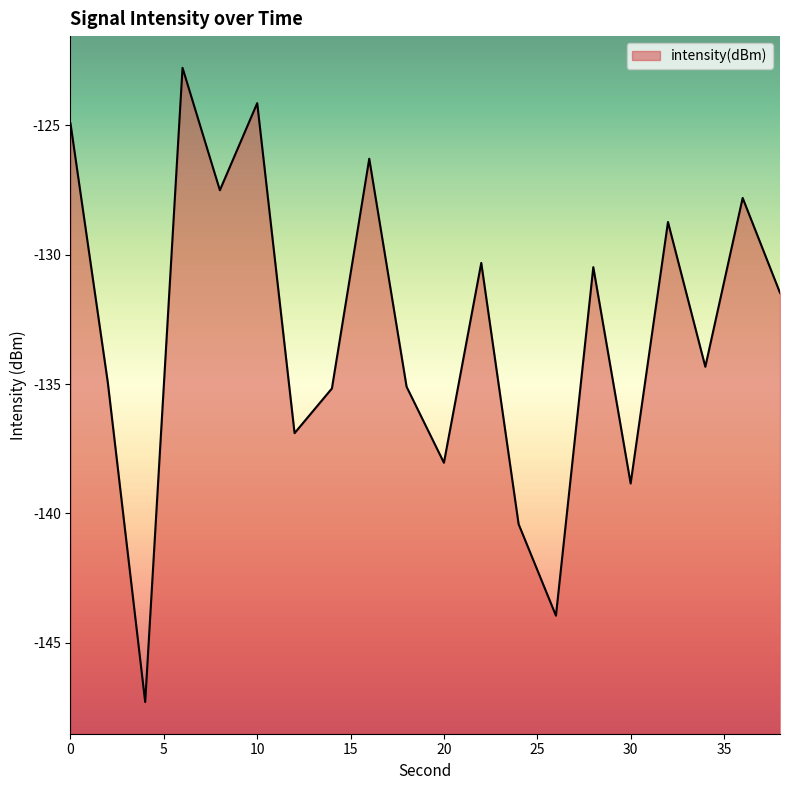

At which category does the data reach its first local valley?

4